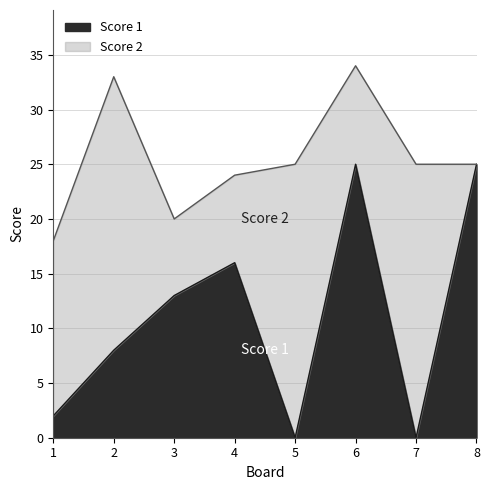

Which label corresponds to the smallest value in the chart?

5